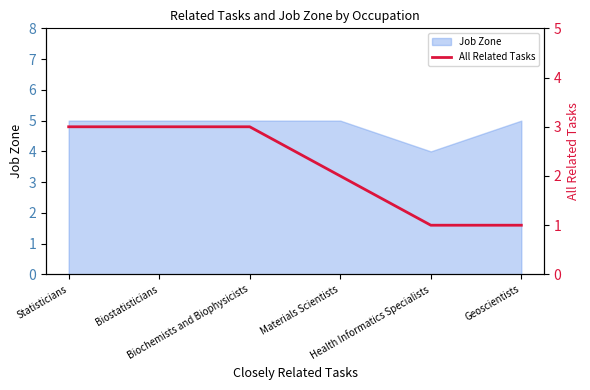

What is the smallest value displayed?

1